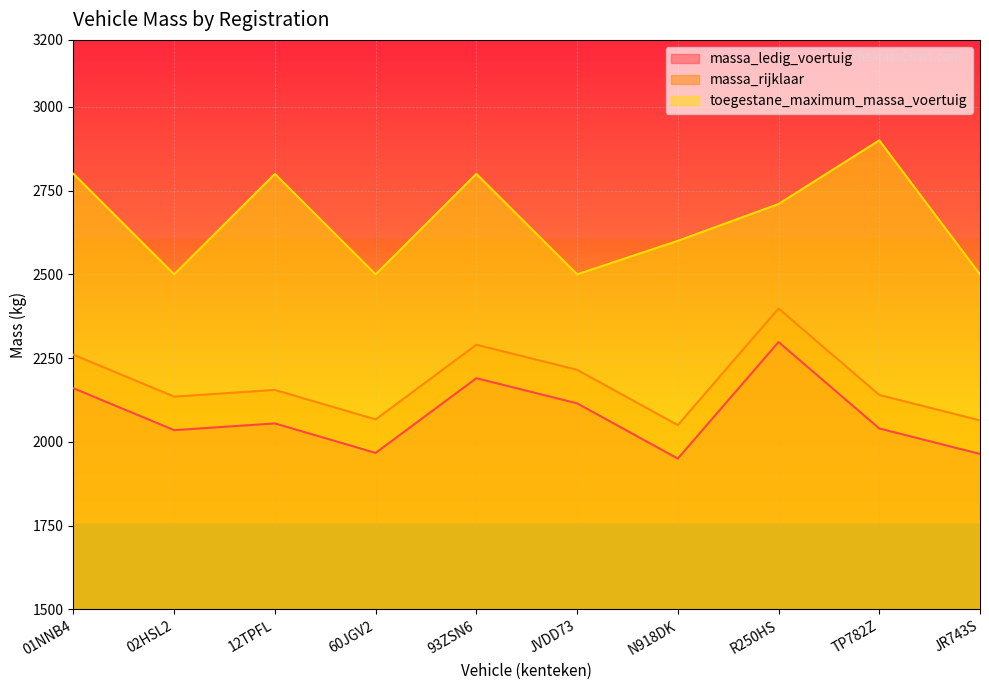

True or false: massa_rijklaar has more than 0 interior local peaks.

True